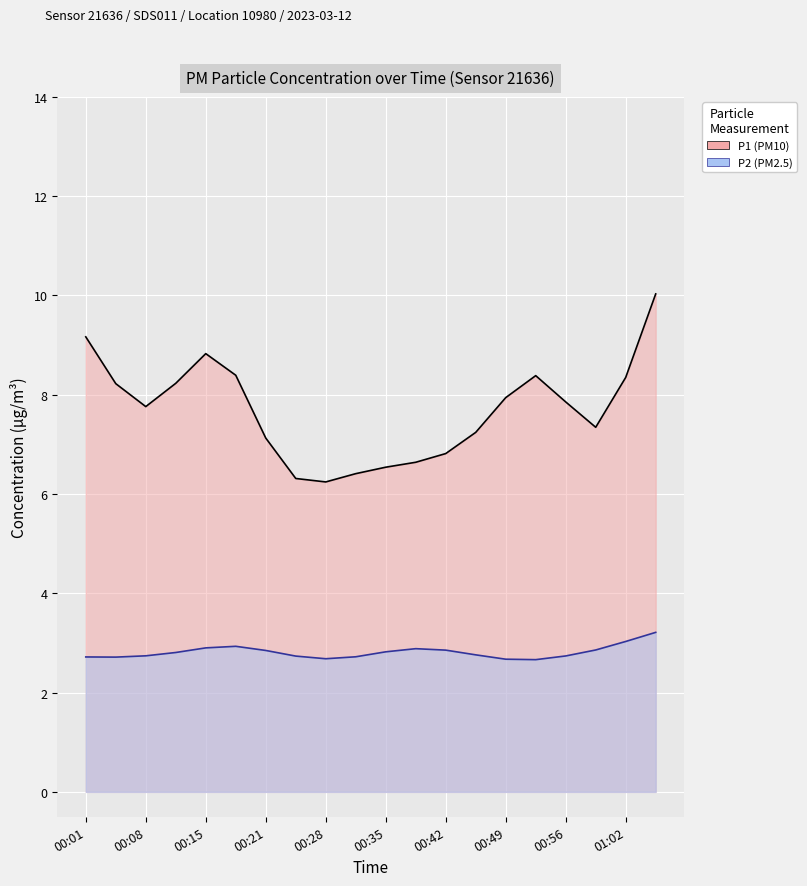

Which series has the largest range (max minus min)?

P1